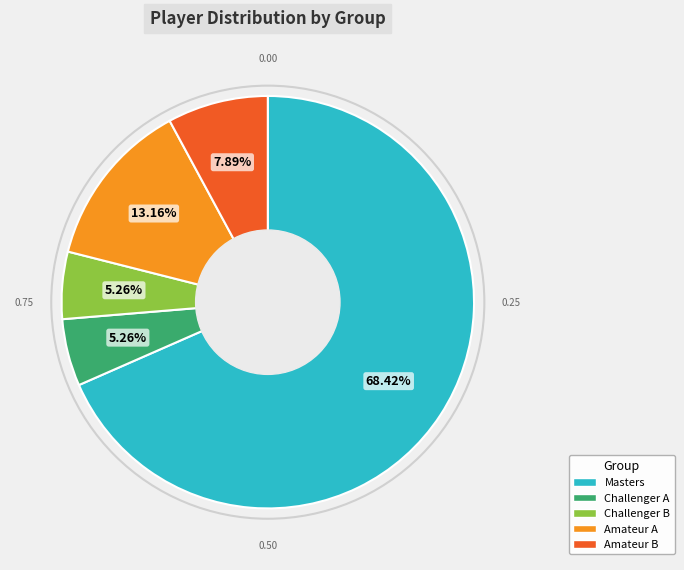

What percentage is the Challenger B slice, to the nearest percent?

5%